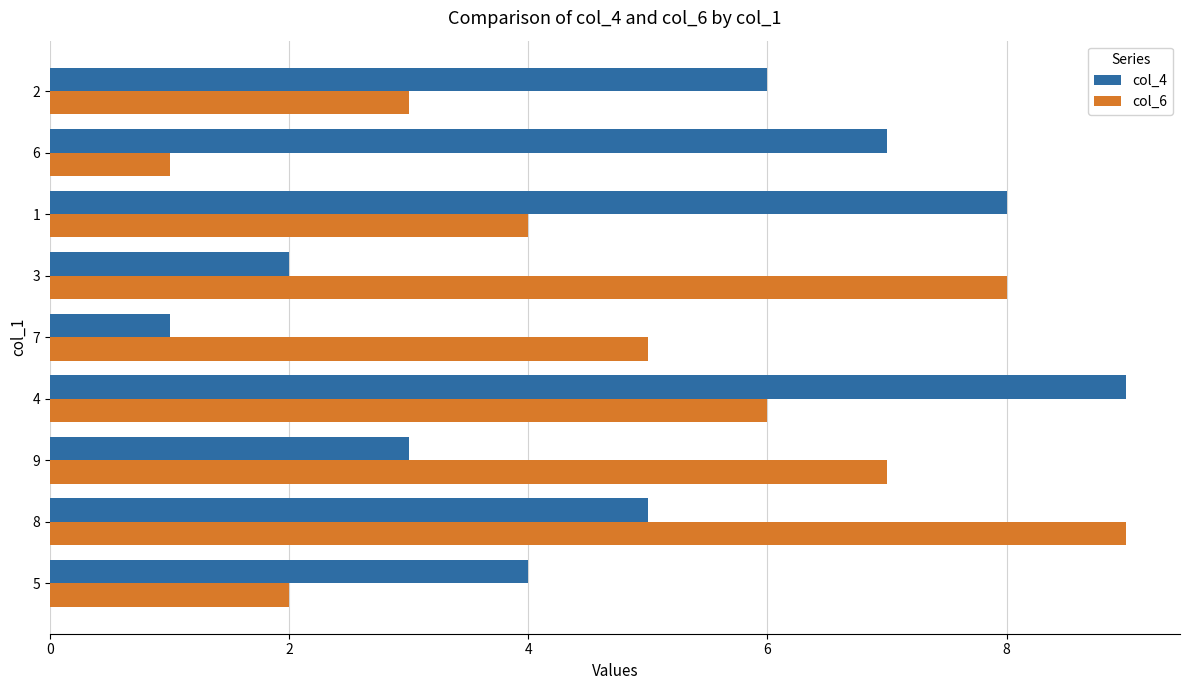

At 2, list the series in order from smallest to largest.

col_6, col_4